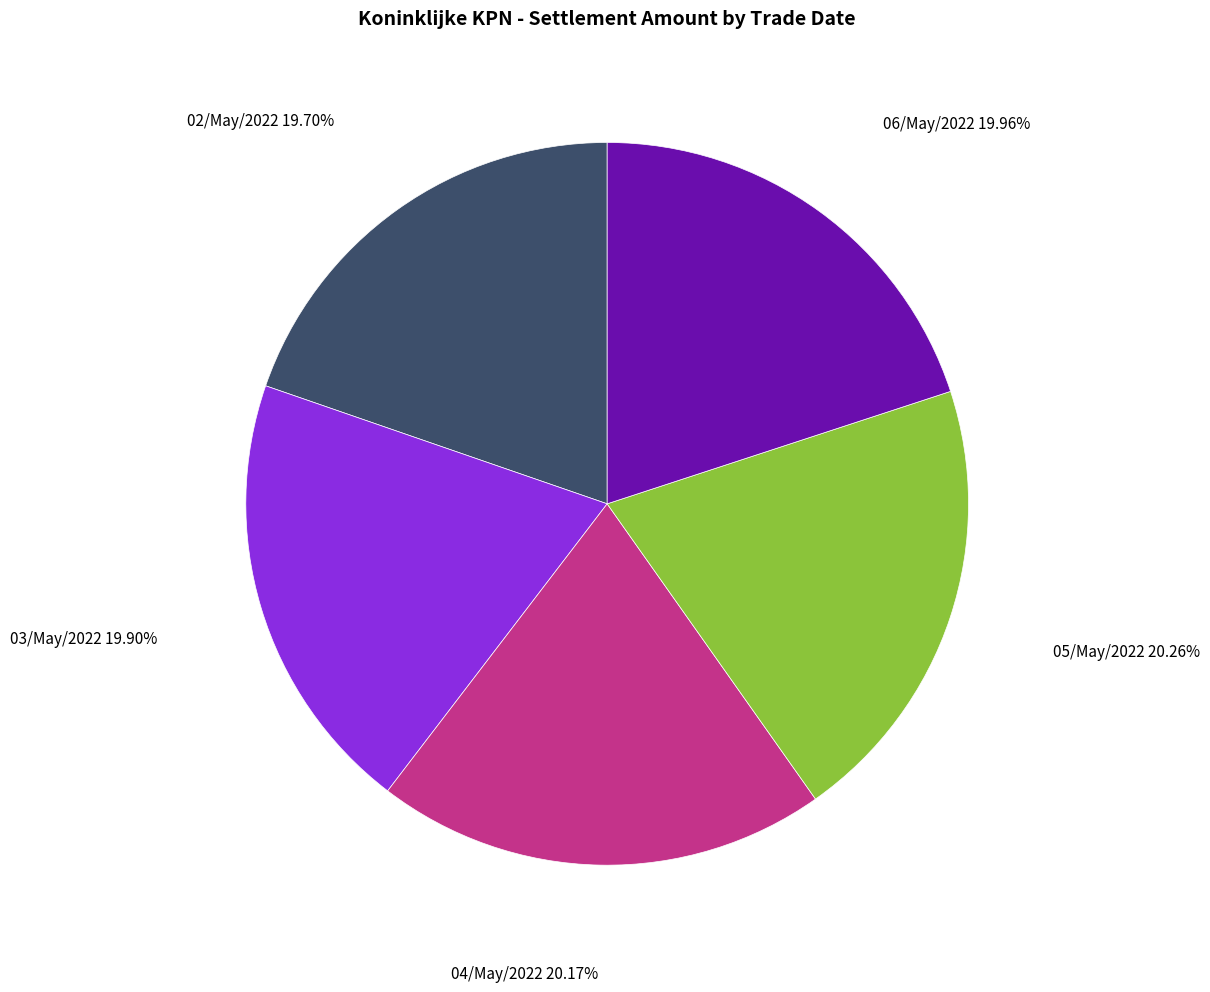

To the nearest percent, what percentage of the pie is 03/May/2022?

20%